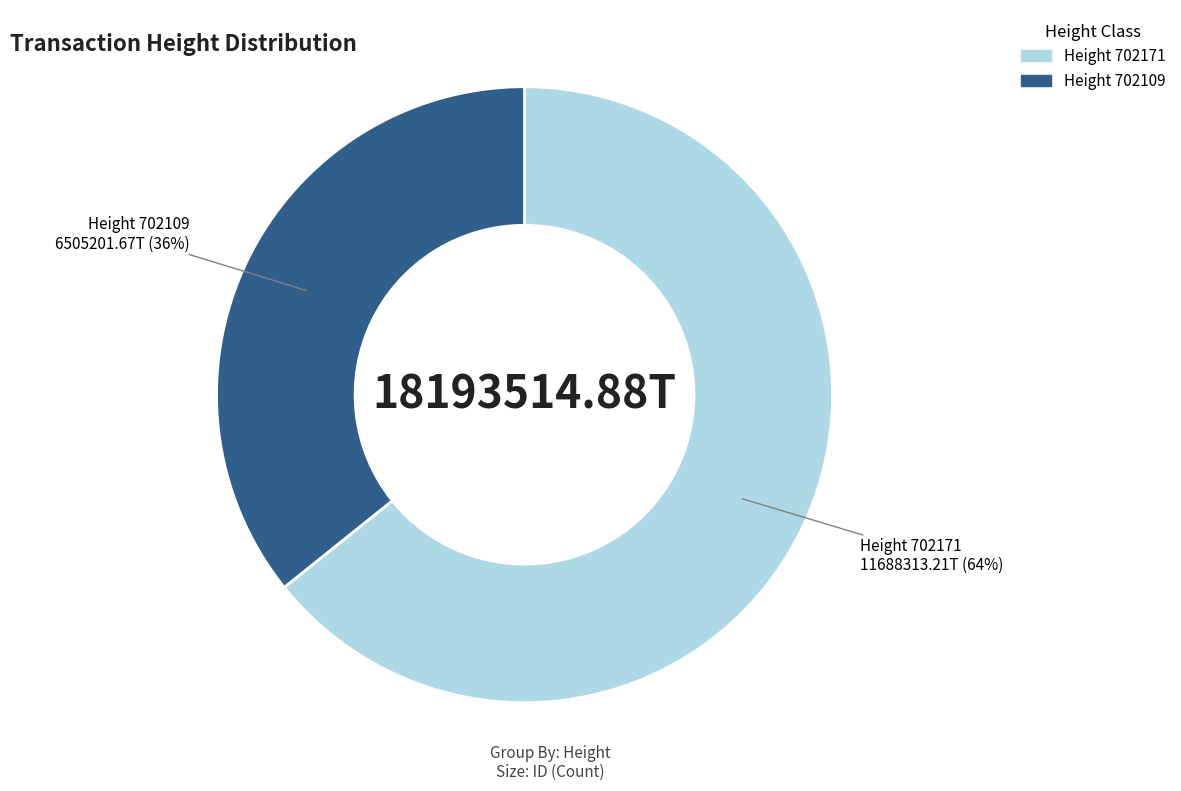

To the nearest percent, what is the difference between the largest and smallest slice percentages?

28%